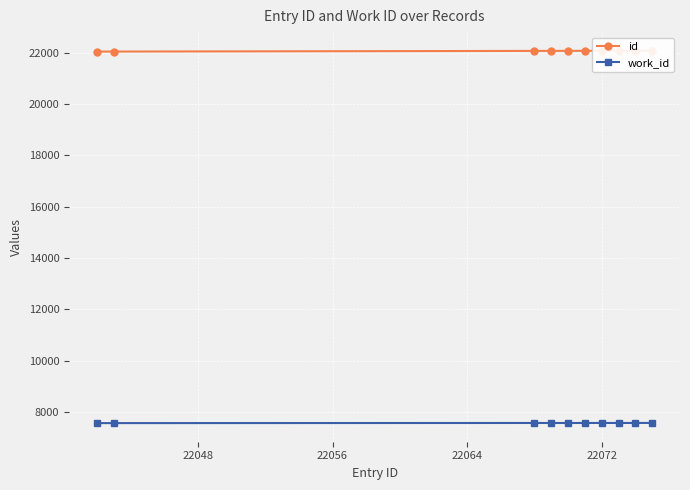

What is the minimum value for work_id?

7568